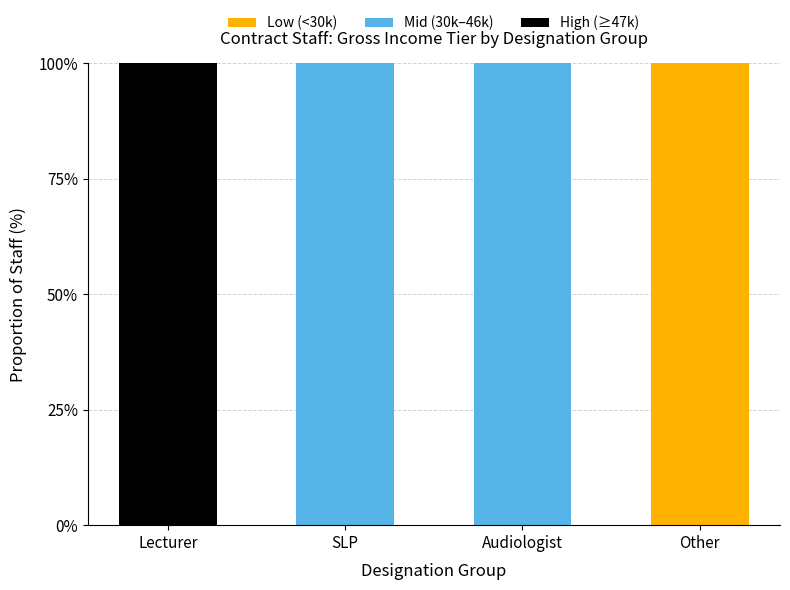

What is the total value across all series at Audiologist?

100